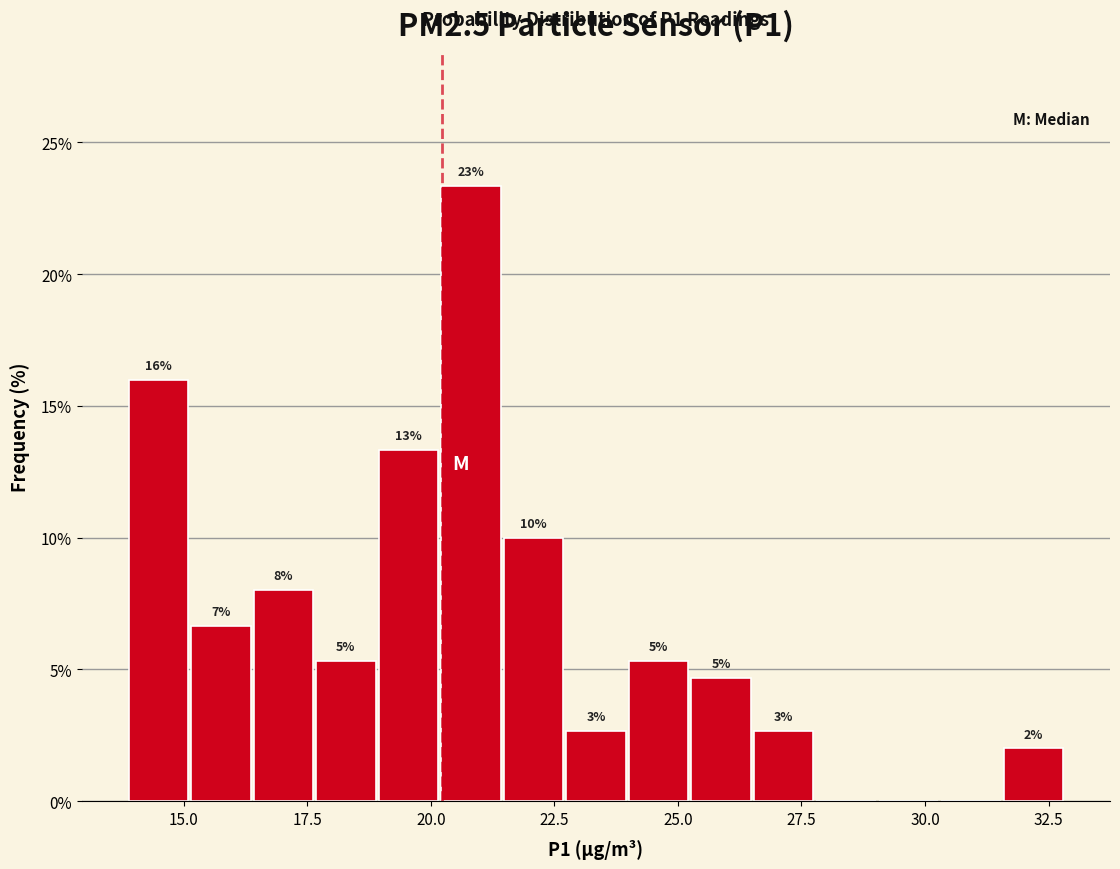

Around what value on the x-axis is the tallest bar? Give the approximate position of its centre, as read against the axis.

21.0